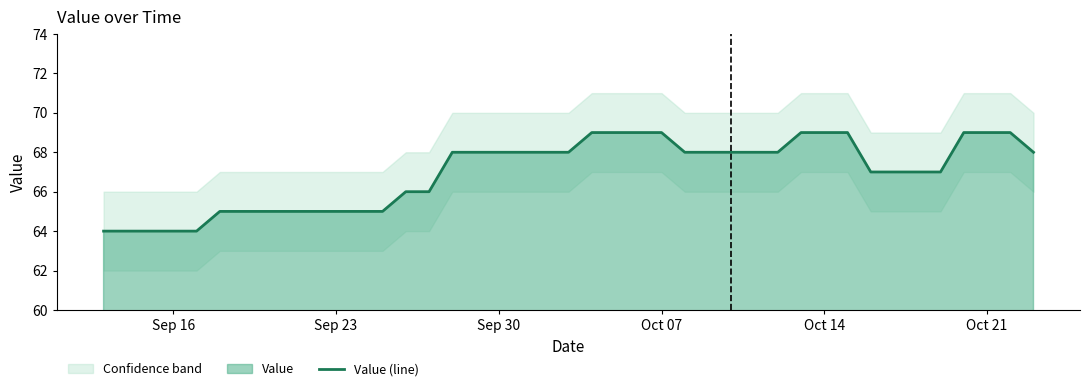

What is the lowest value of the Value (line) series?

64